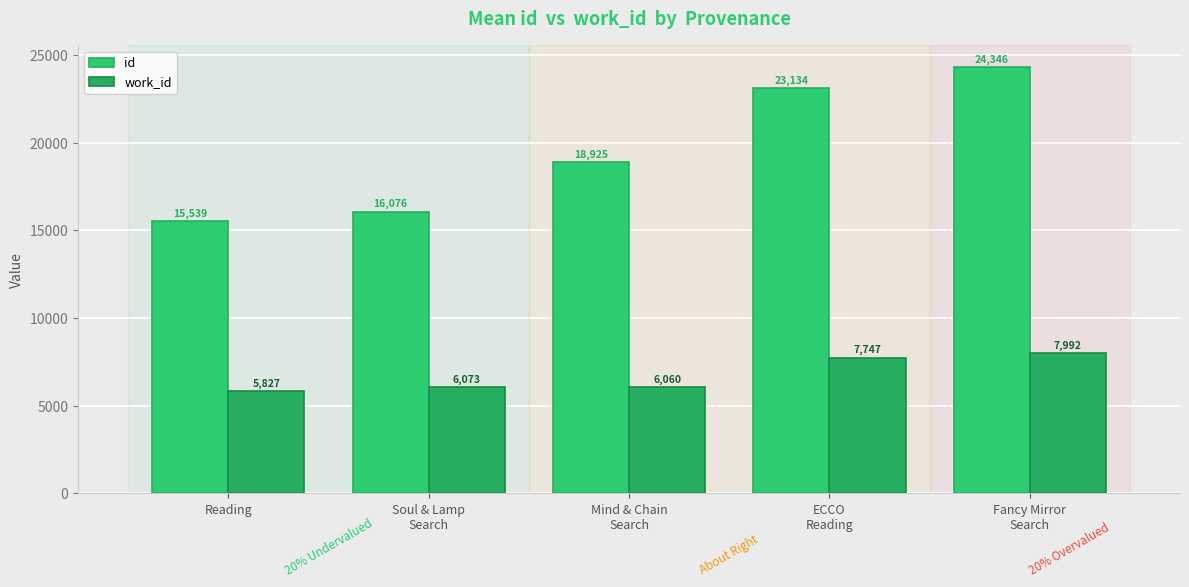

What is the greatest value displayed?

24346